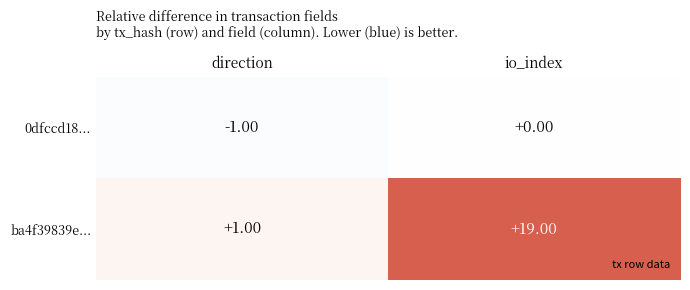

Which label corresponds to the largest value in the chart?

io_index